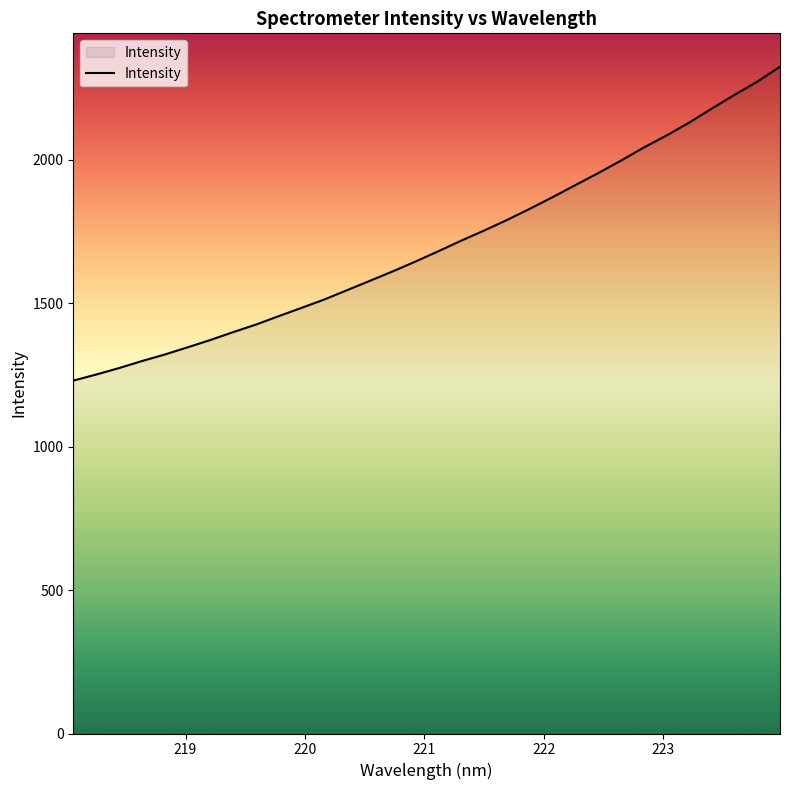

What is the difference between the maximum and minimum values?

1094.8